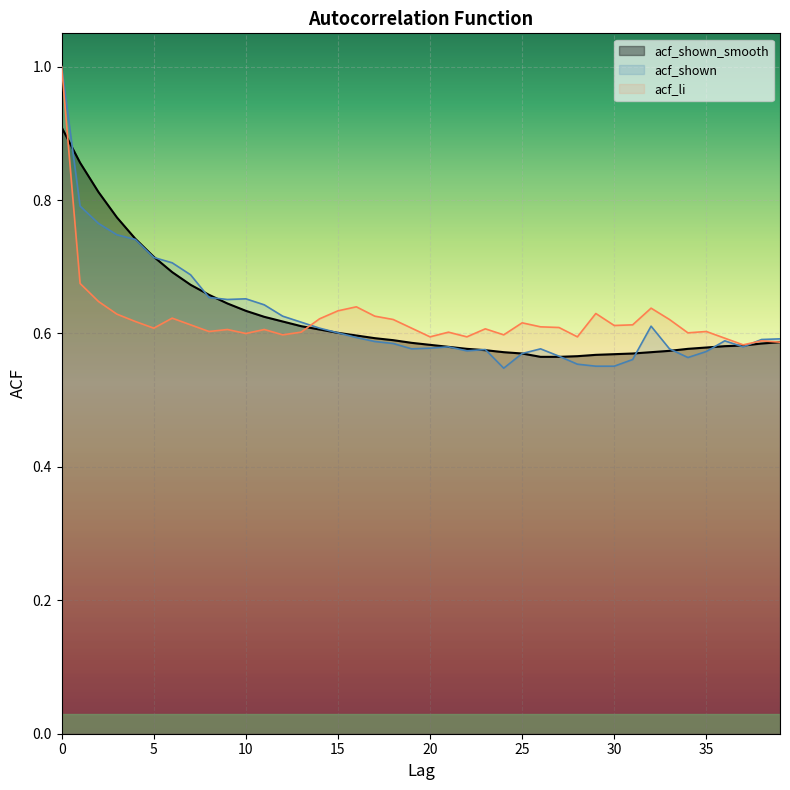

Which has a higher value, 28 or 6?

6